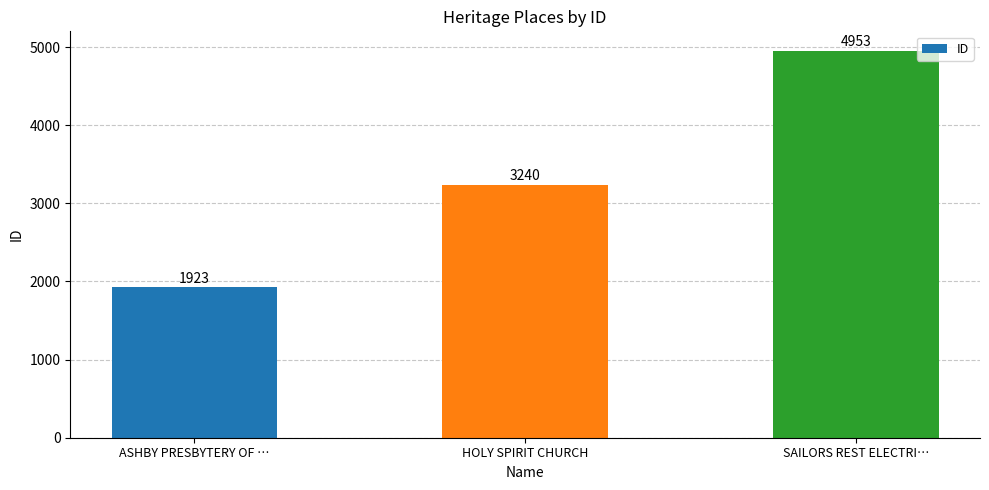

What position from the right is HOLY SPIRIT CHURCH?

2